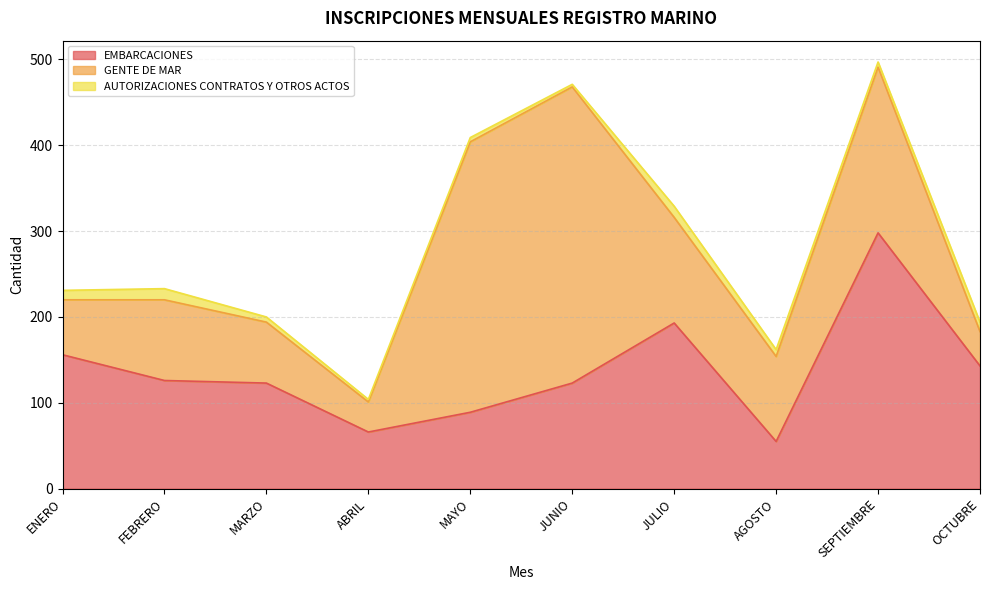

At how many categories does at least one series exceed 291?

3